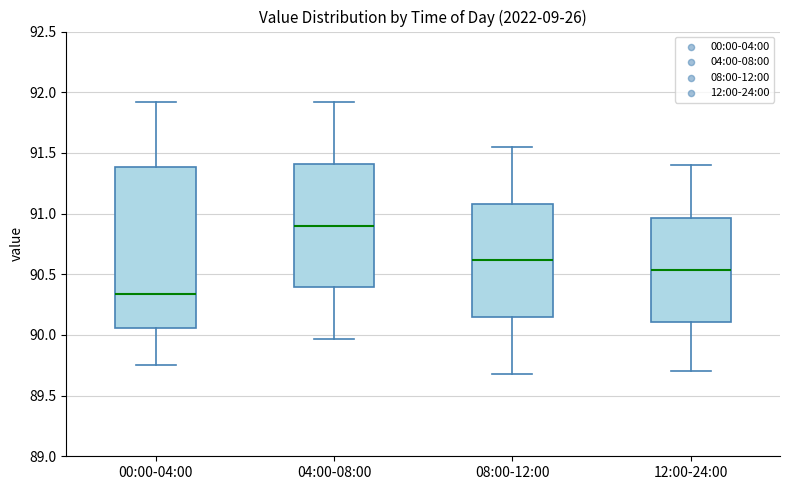

Which box is the tallest, from its lower edge to its upper edge?

00:00-04:00